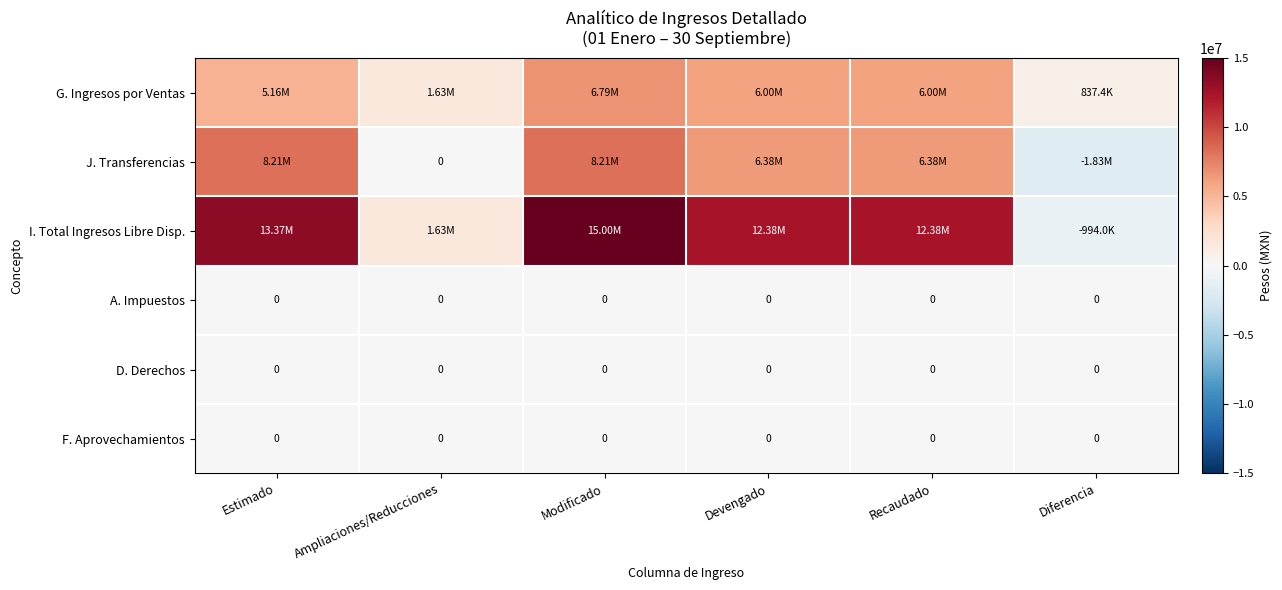

What is the sum of the J. Transferencias values at Recaudado and Devengado?

12758521.7